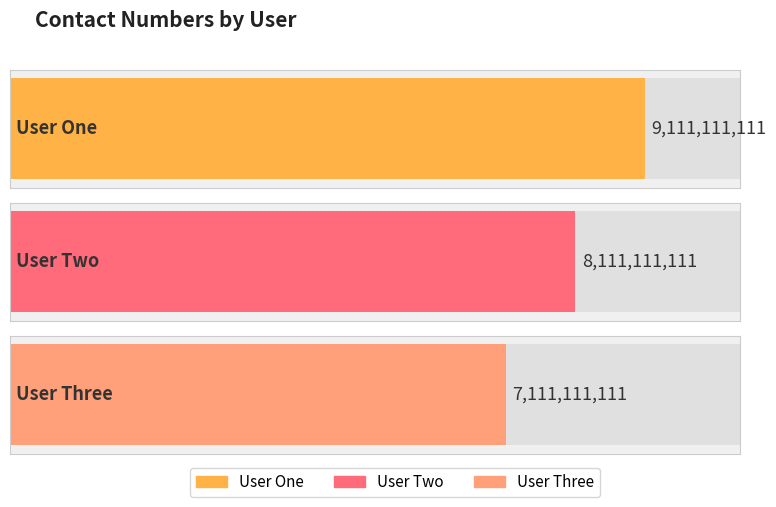

How many bars are there in total?

3